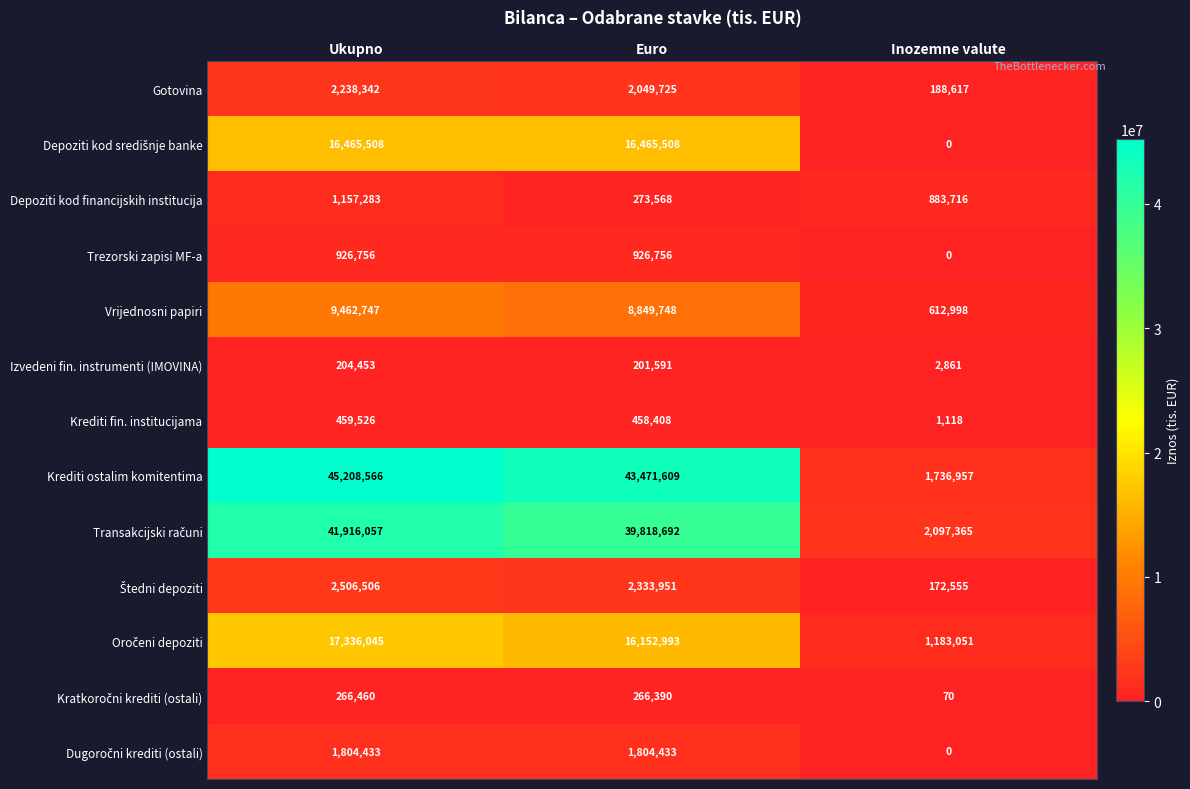

The value of Trezorski zapisi MF-a at Ukupno is 632929. True or false?

False